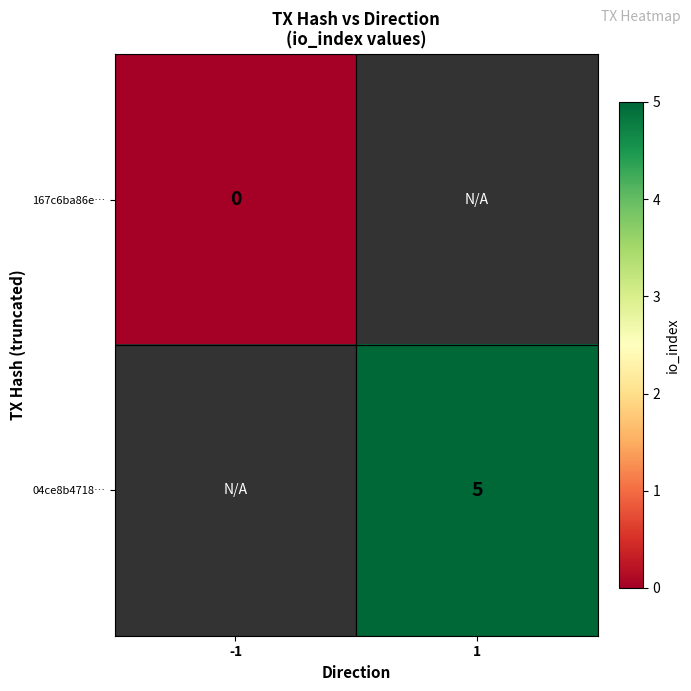

List the series in order of their overall mean, highest first.

167c6ba86e…, 04ce8b4718…